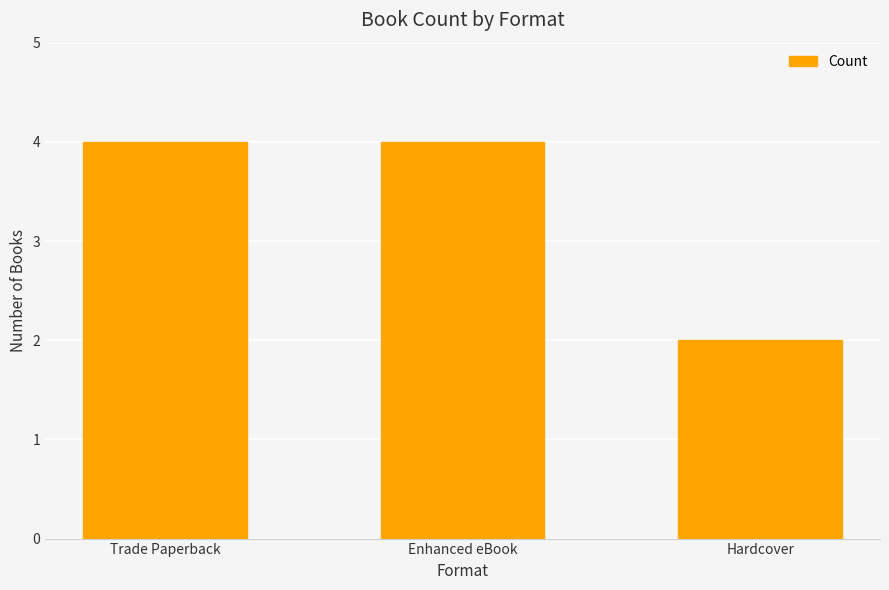

What is the sum of all values?

10